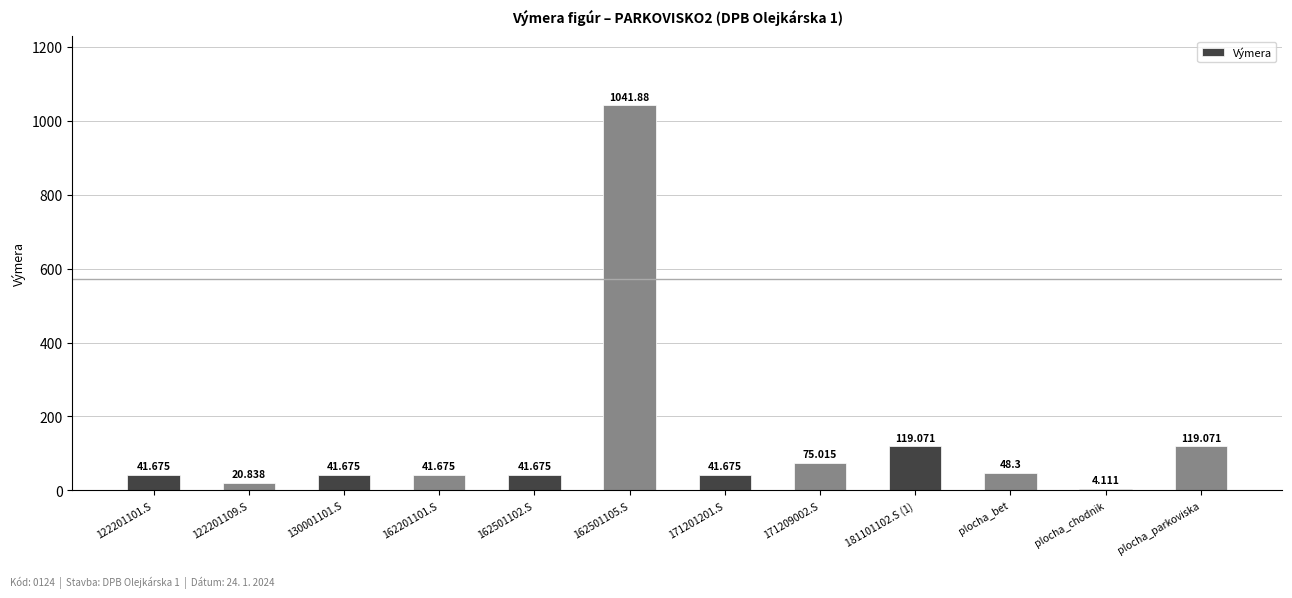

How many values are below 41?

2